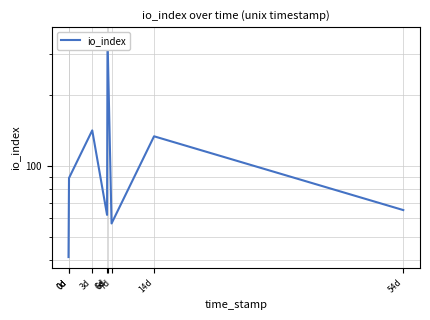

At which label does the data first exceed 89?

3d